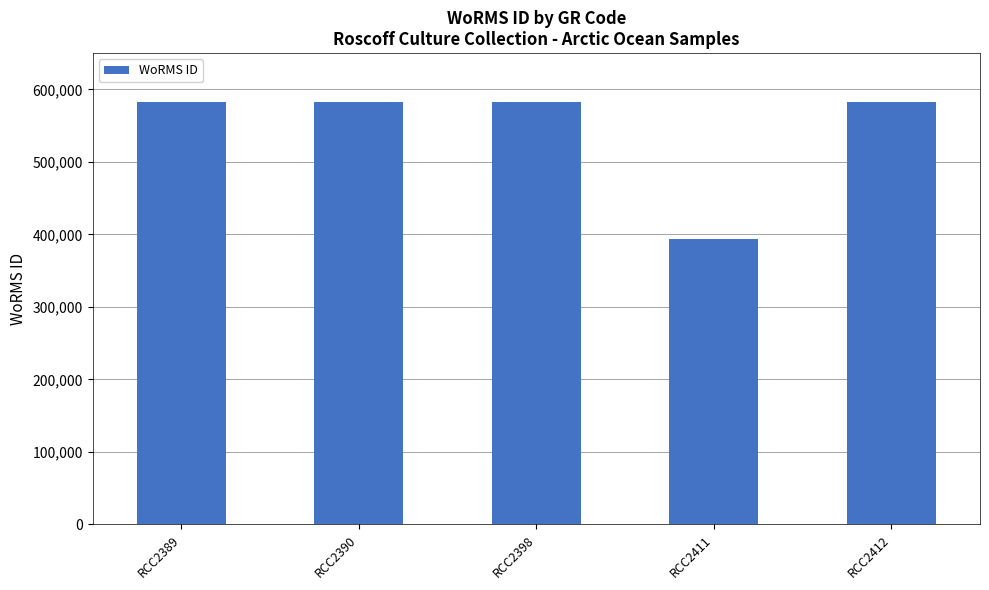

Approximately how many times larger is the value at RCC2412 compared to RCC2411?

1.5